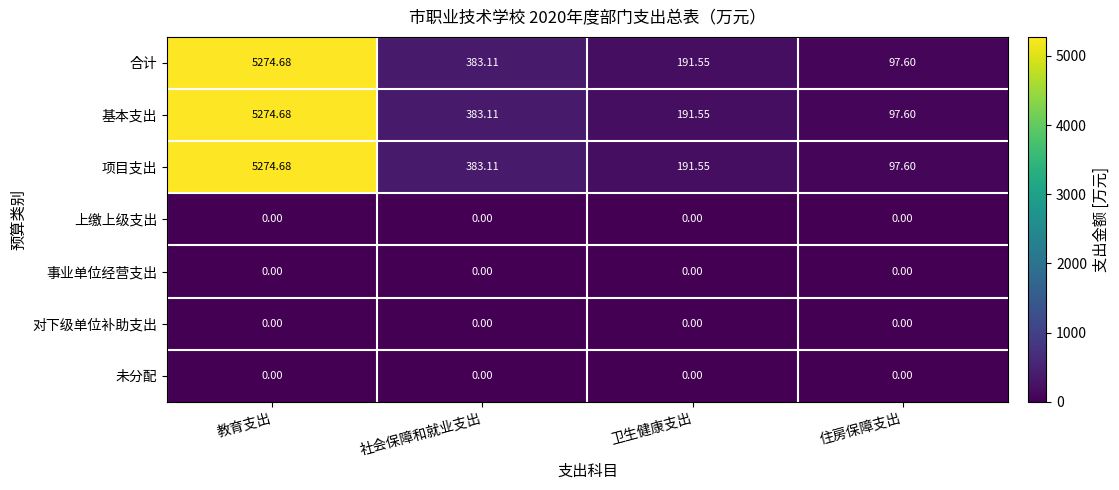

At which label is 项目支出 closest to 2686?

社会保障和就业支出